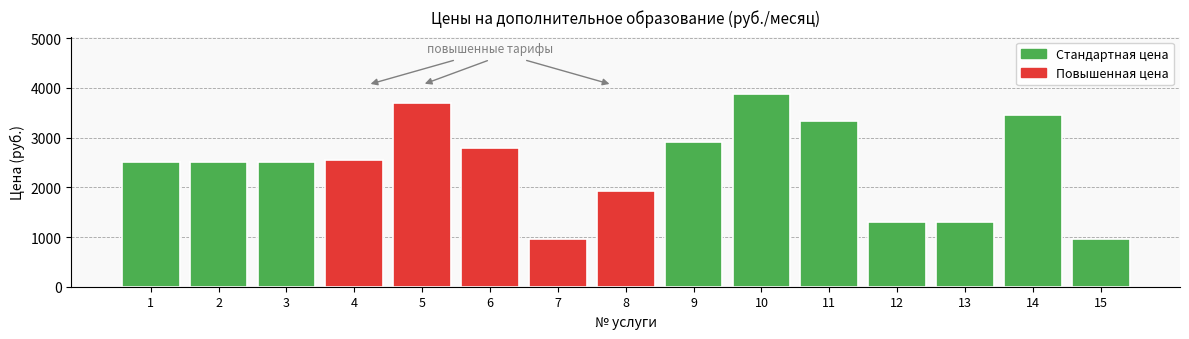

True or false: the data shows 3872 at 10.

True